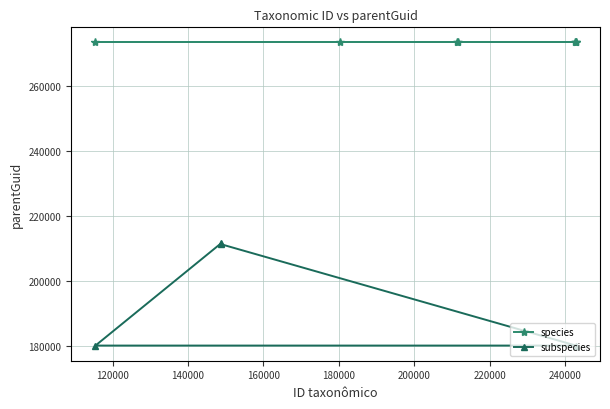

Does the chart have visible grid lines?

Yes